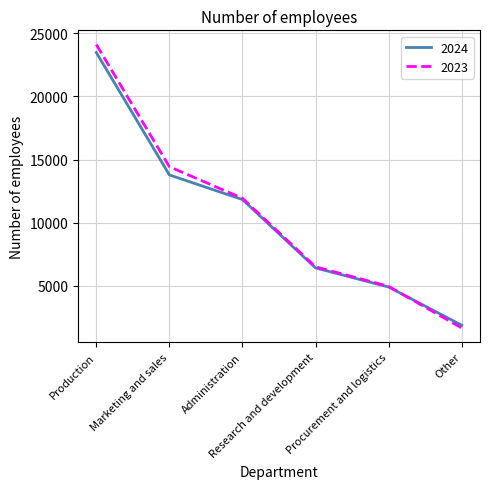

What is the approximate value of 2024 at Marketing and sales?

13786